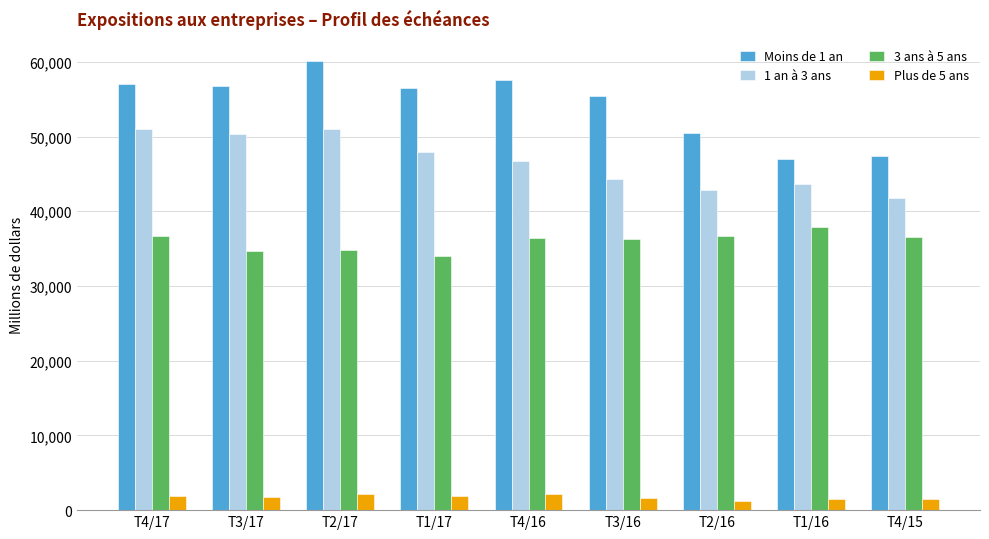

Read the Moins de 1 an value at T3/17, to the nearest 10.

56710